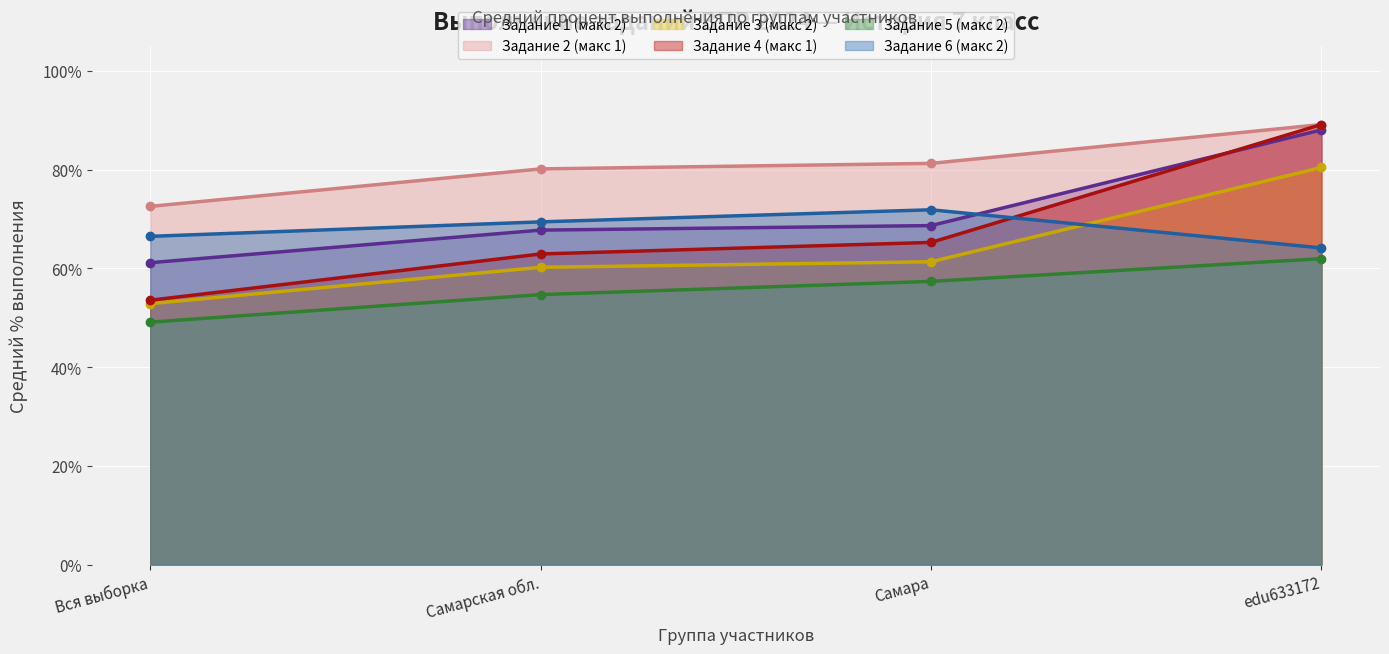

True or false: Задание 3 (макс 2) and Задание 1 (макс 2) cross at least once.

False